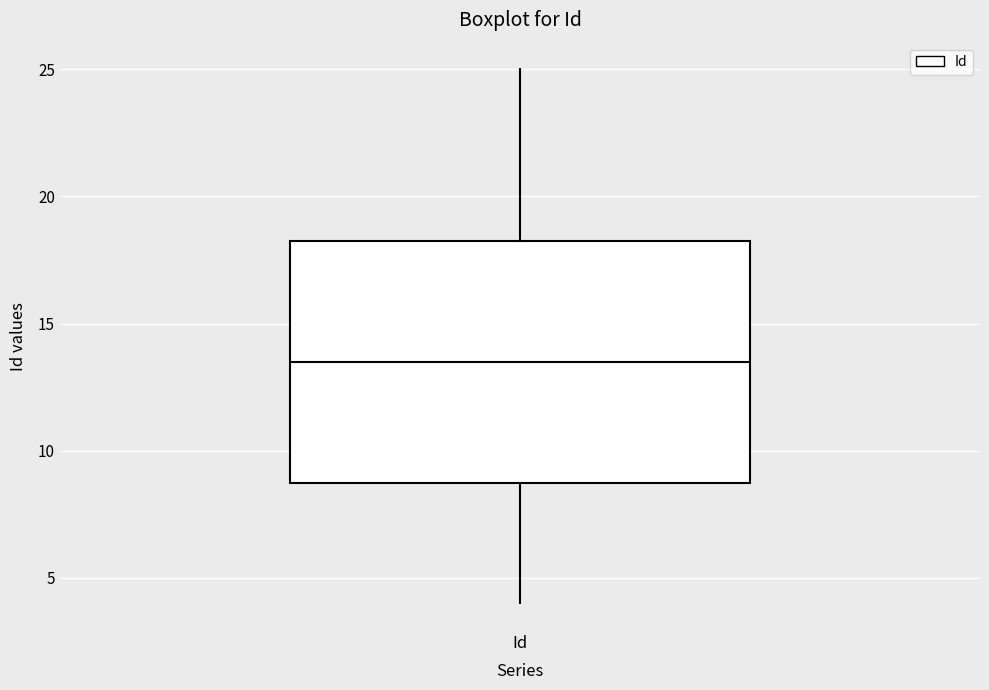

Where does the lower whisker of the box for Id end on the y-axis? The values are not printed on the chart, so give them approximately, as read against the axis.

4.0